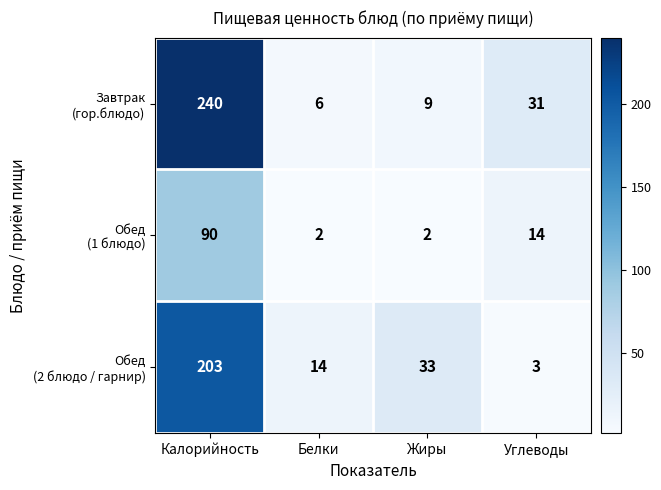

At which category is the sum across all series the highest?

Калорийность